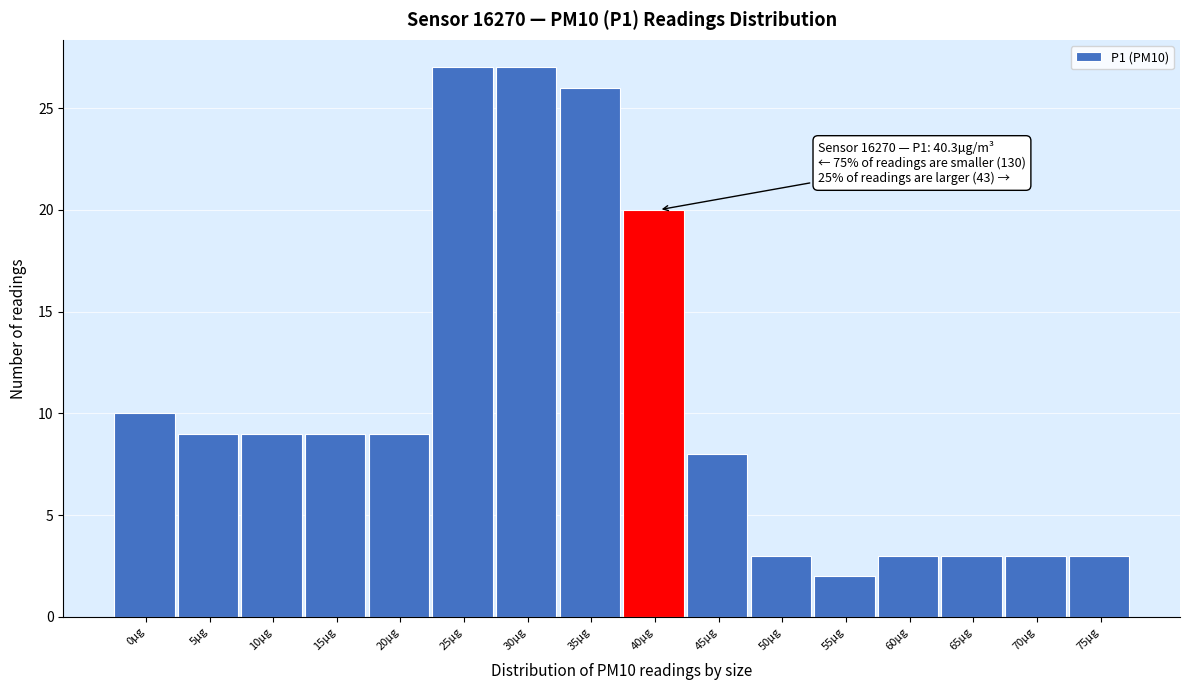

Reading left to right, transcribe all the data shown in this chart.

0µg=10	5µg=9	10µg=9	15µg=9	20µg=9	25µg=27	30µg=27	35µg=26	40µg=20	45µg=8	50µg=3	55µg=2	60µg=3	65µg=3	70µg=3	75µg=3